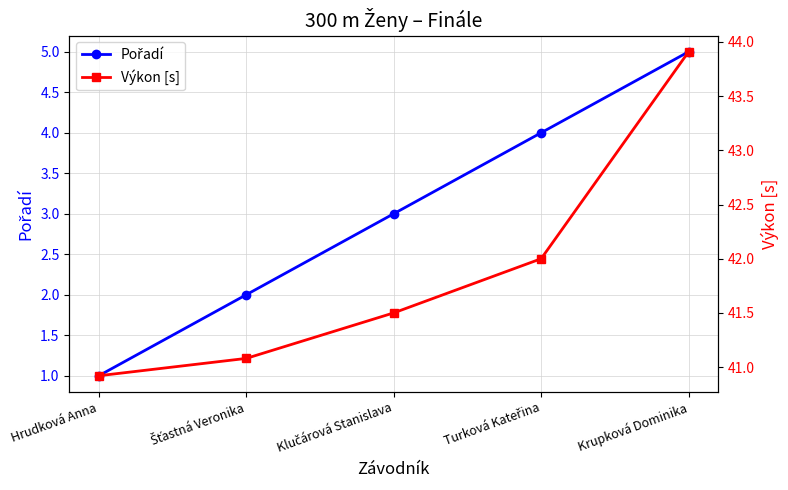

What is the smallest value displayed?

1.0